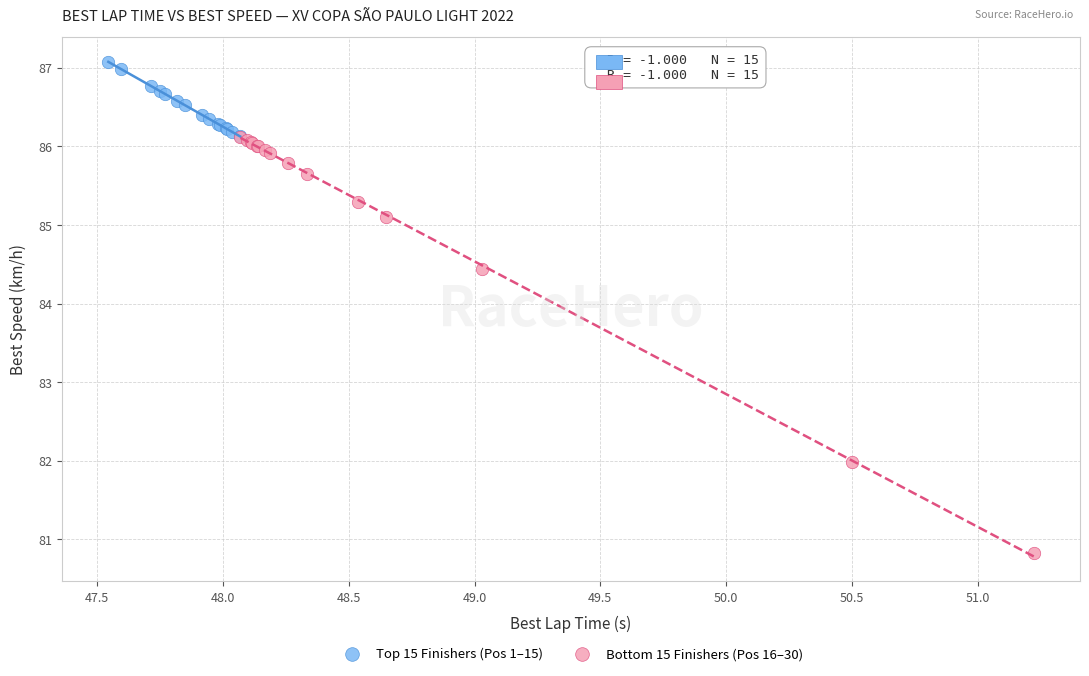

What are all the series names shown in the legend?

Top 15 Finishers (Pos 1–15), Bottom 15 Finishers (Pos 16–30)